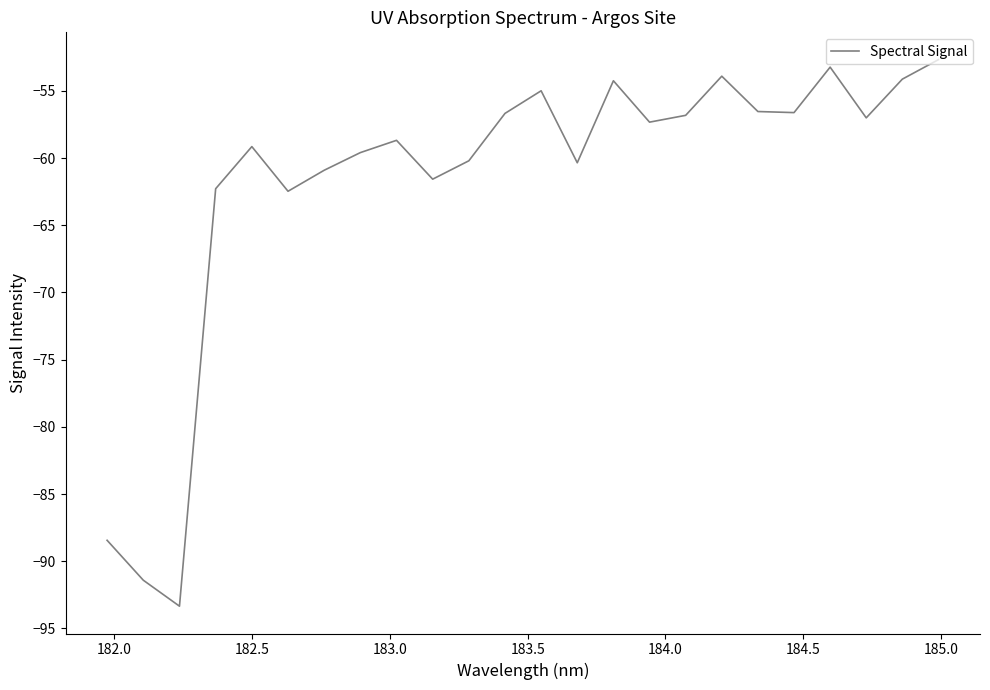

What is the difference between the maximum and minimum values?

40.7